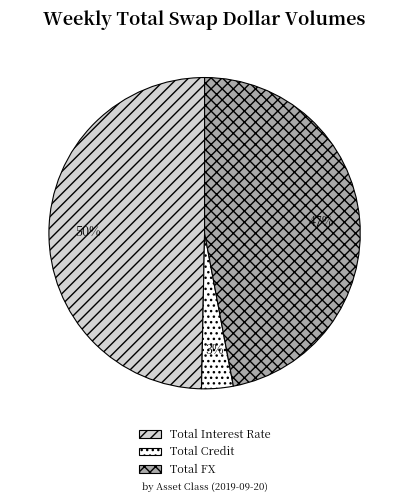

To the nearest percent, what is the combined percentage of Total FX and Total Interest Rate?

97%